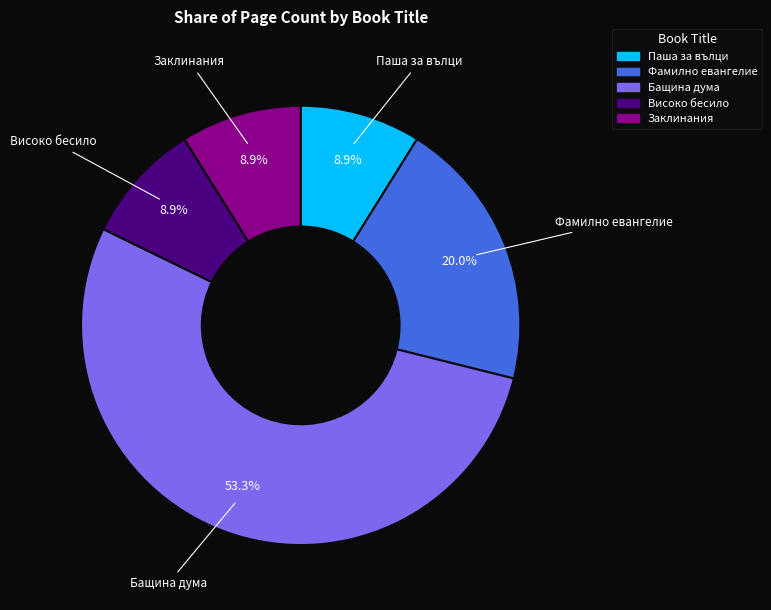

Which slice is the largest?

Бащина дума